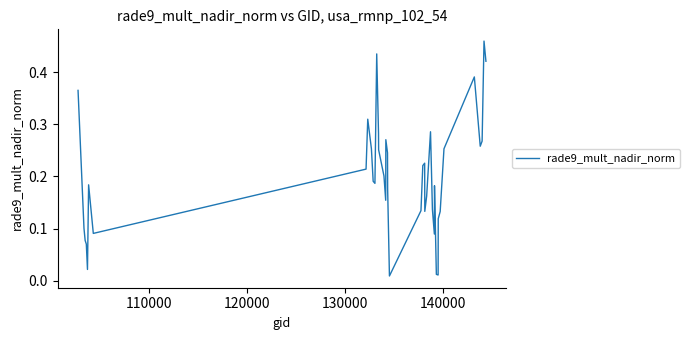

What is the difference between the maximum and second lowest values?

0.4